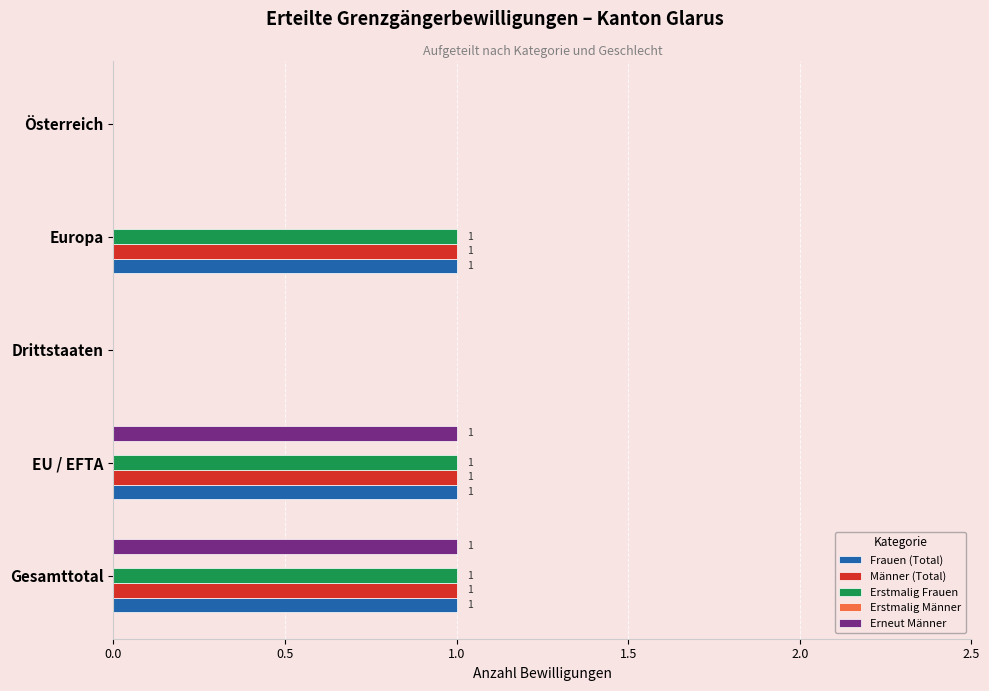

Is the value of Frauen (Total) at Europa greater than the value of Erneut Männer at Europa?

Yes